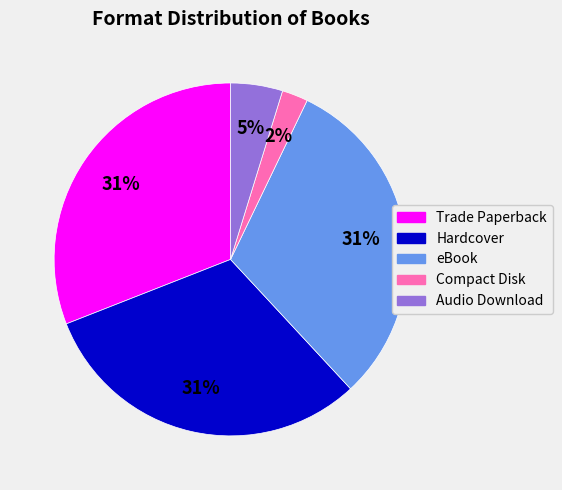

Is it true that Trade Paperback is 31% of the pie?

True